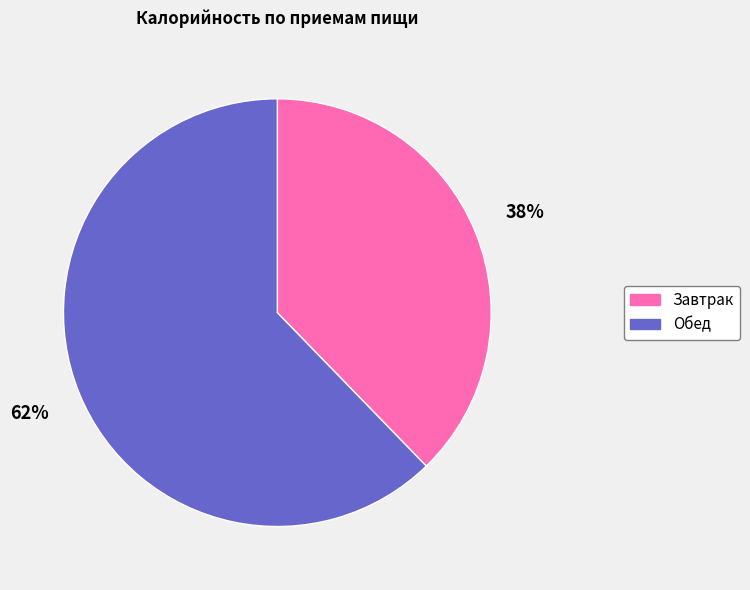

What is the largest slice in the pie chart?

Обед